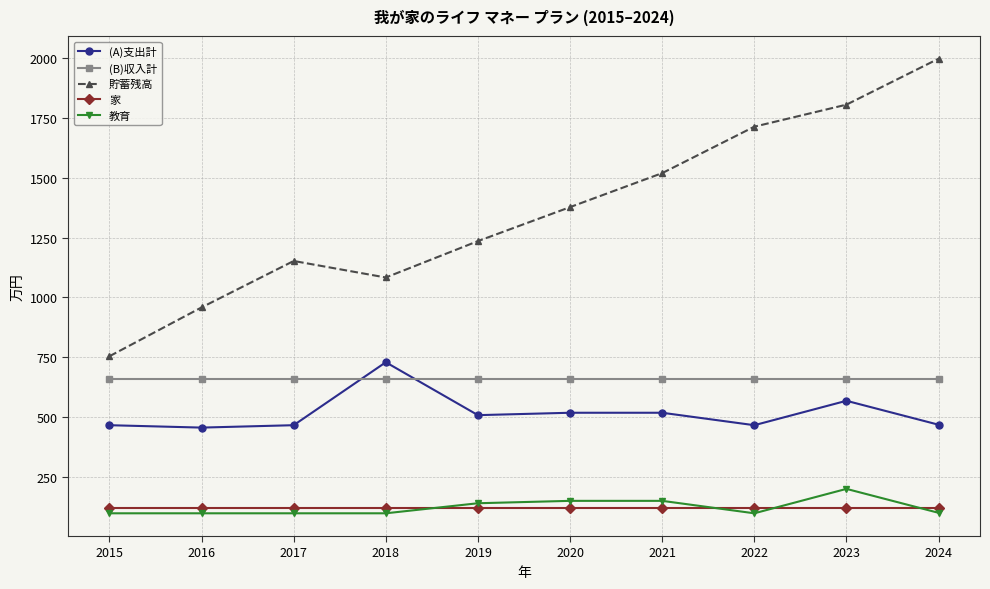

Where is the first local minimum for 貯蓄残高?

2018